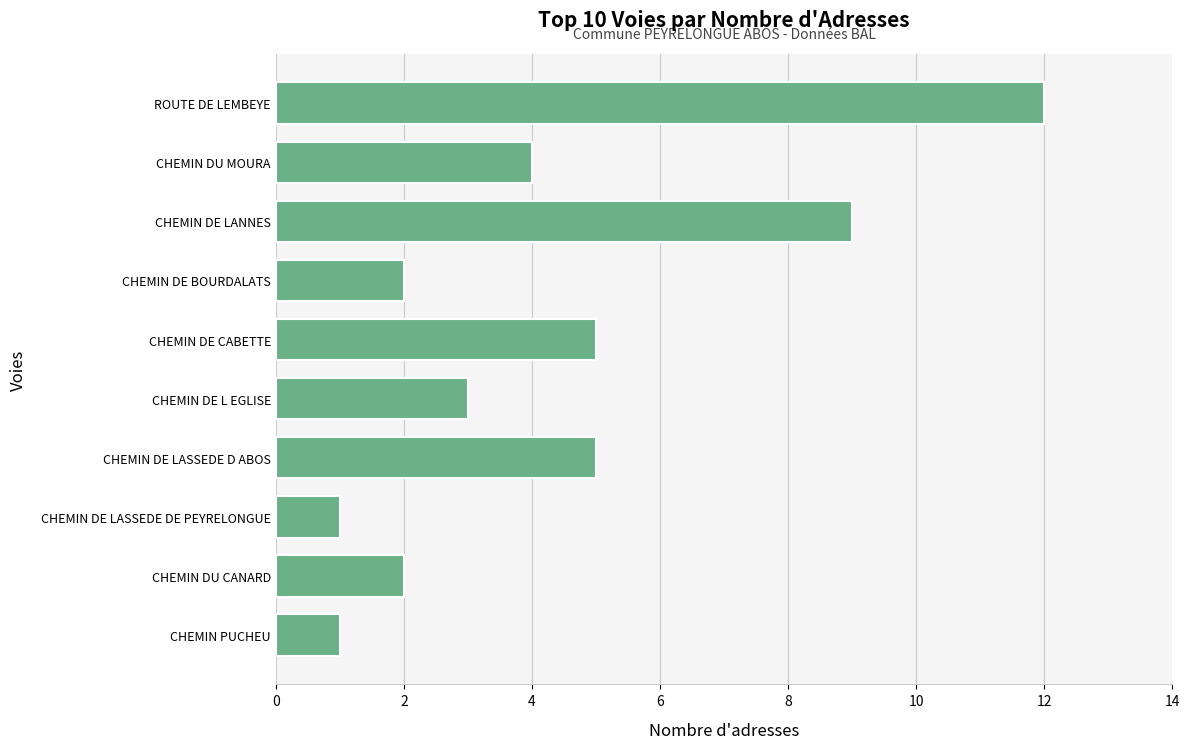

What is the change in value from CHEMIN PUCHEU to CHEMIN DU MOURA?

+3